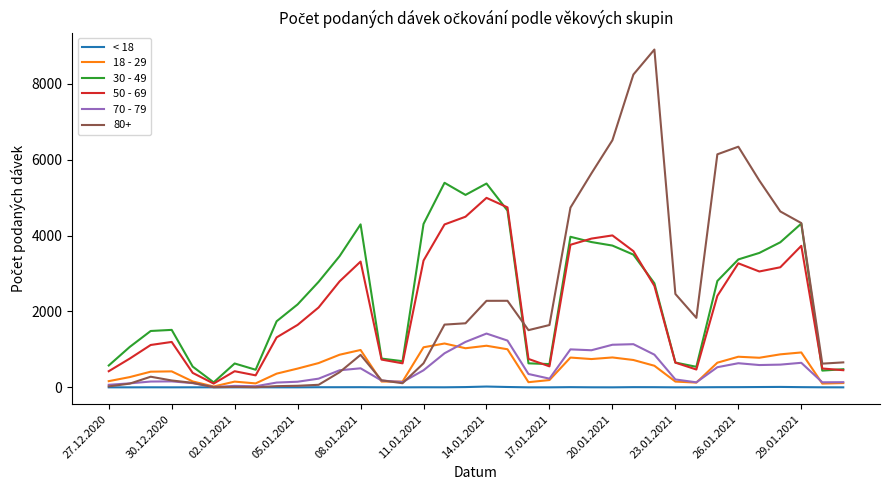

What is the lowest value of the 50 - 69 series?

99